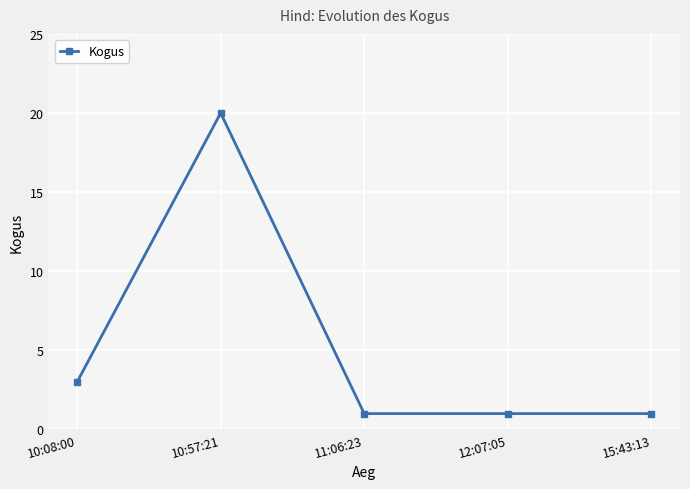

What is the change in value from 10:57:21 to 12:07:05?

-19